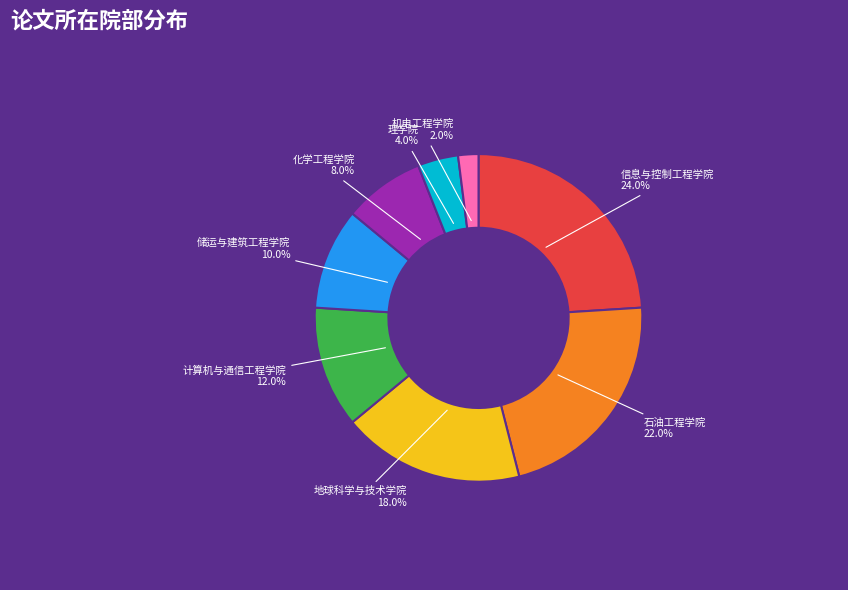

Is there a majority slice in this chart?

No